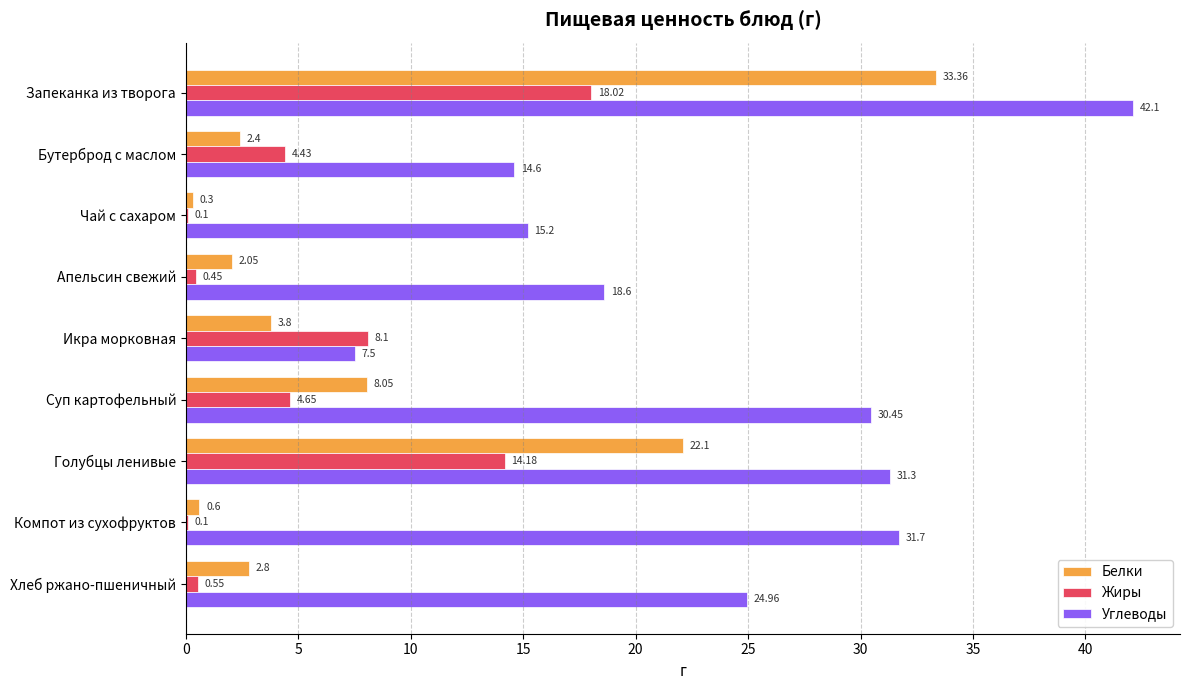

At which label does Углеводы reach its peak?

Запеканка из творога